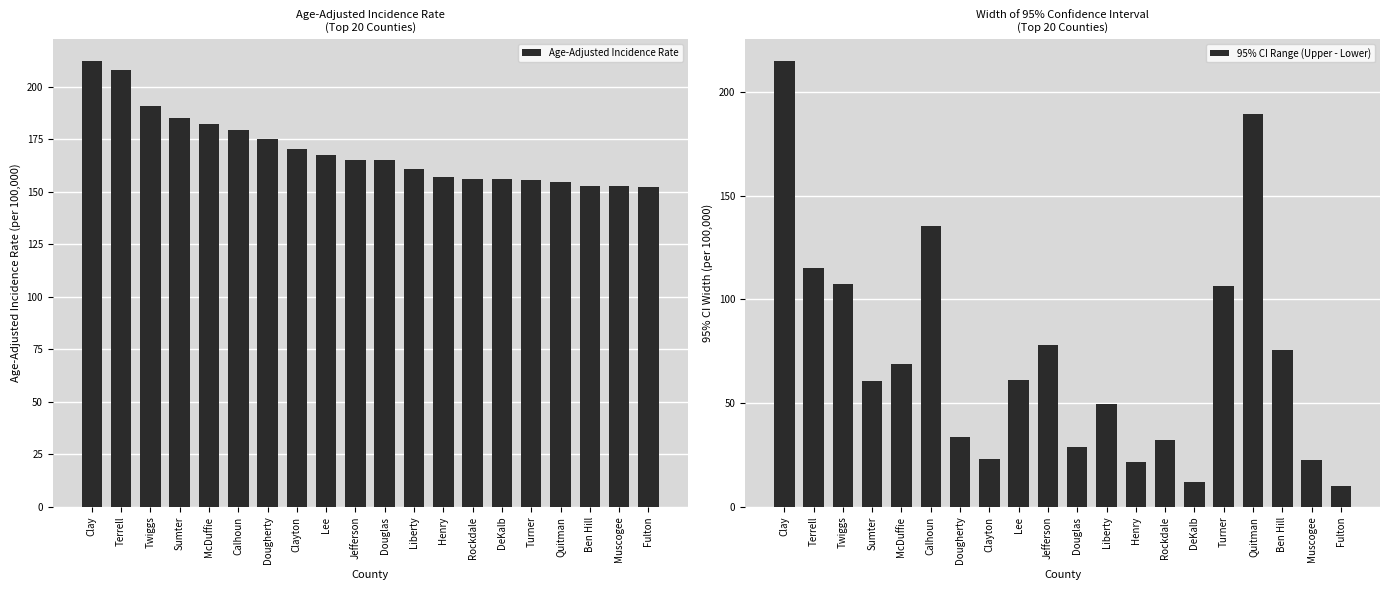

At which label is Age-Adjusted Incidence Rate closest to 182?

McDuffie